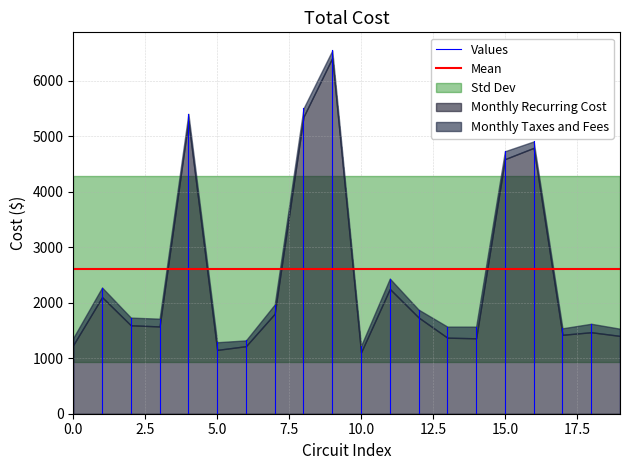

Which series changed the most between 0.0 and 2.5?

Values